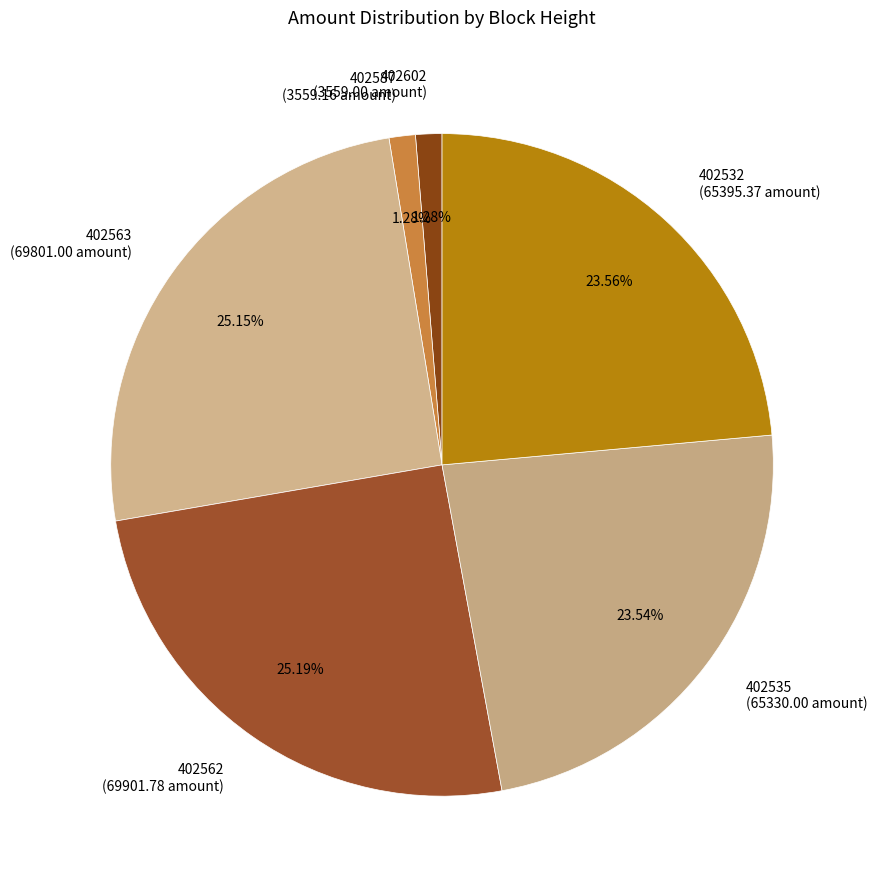

What percentage is the 402535 slice, to the nearest percent?

24%